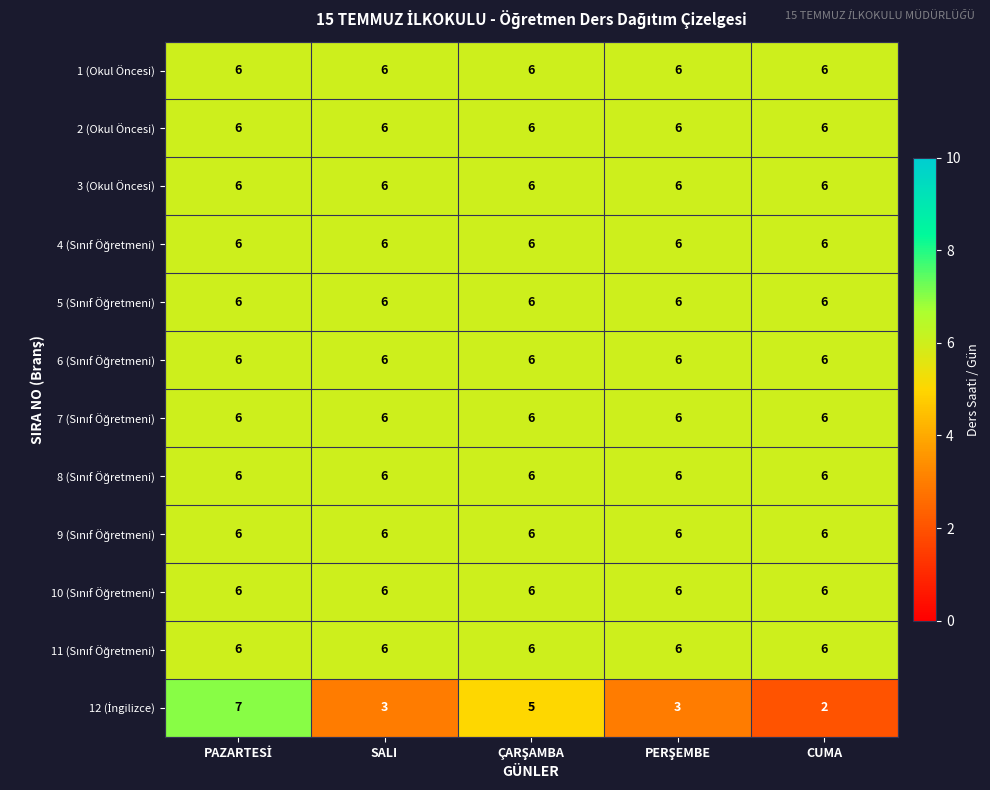

Which category has the lowest value across all series?

CUMA